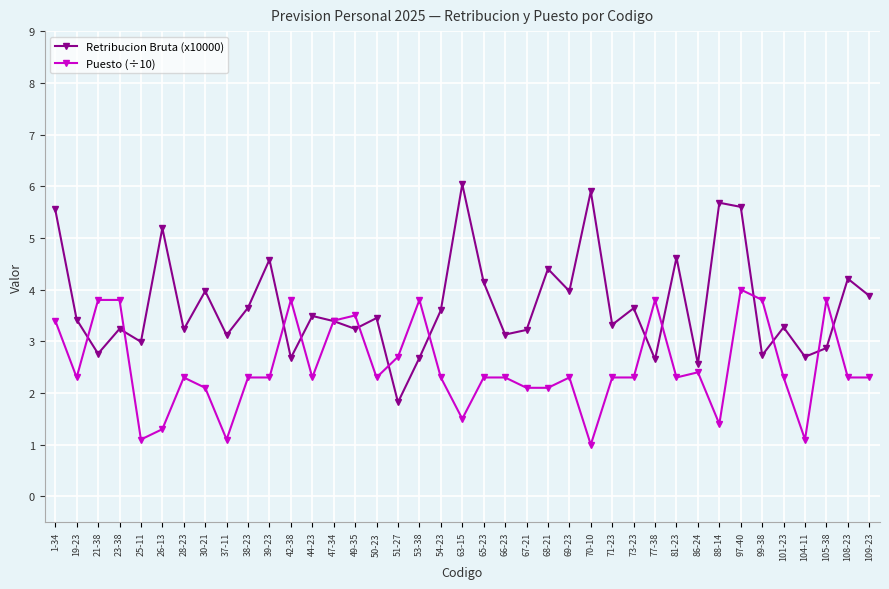

What is the label of the 27th point from the right?

44-23